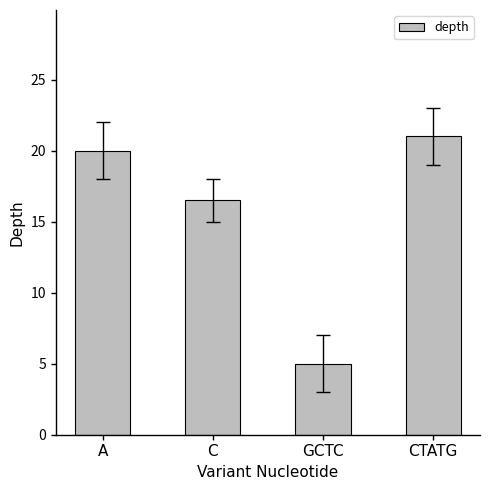

What is the sum of the values at GCTC and A?

25.0